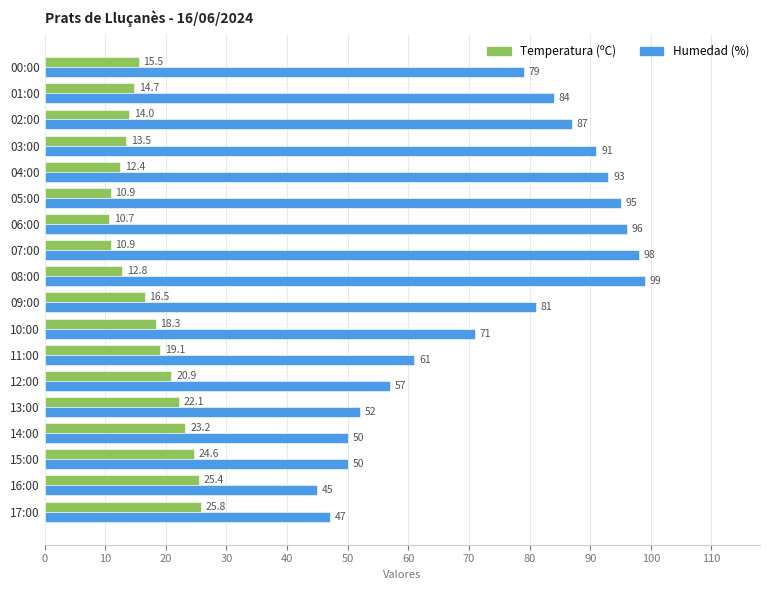

What are all the series names shown in the legend?

Temperatura (ºC), Humedad (%)